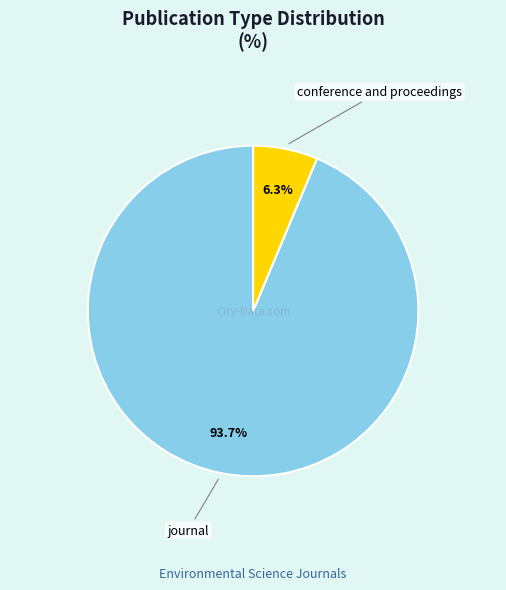

How many segments does this pie chart have?

2